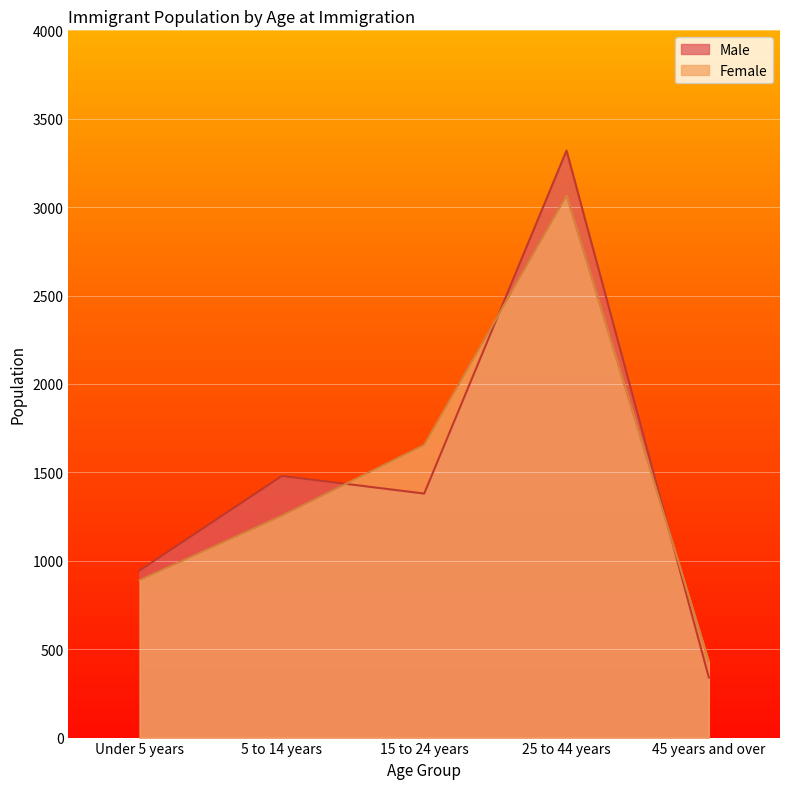

Does the chart display data point markers on the line(s)?

No